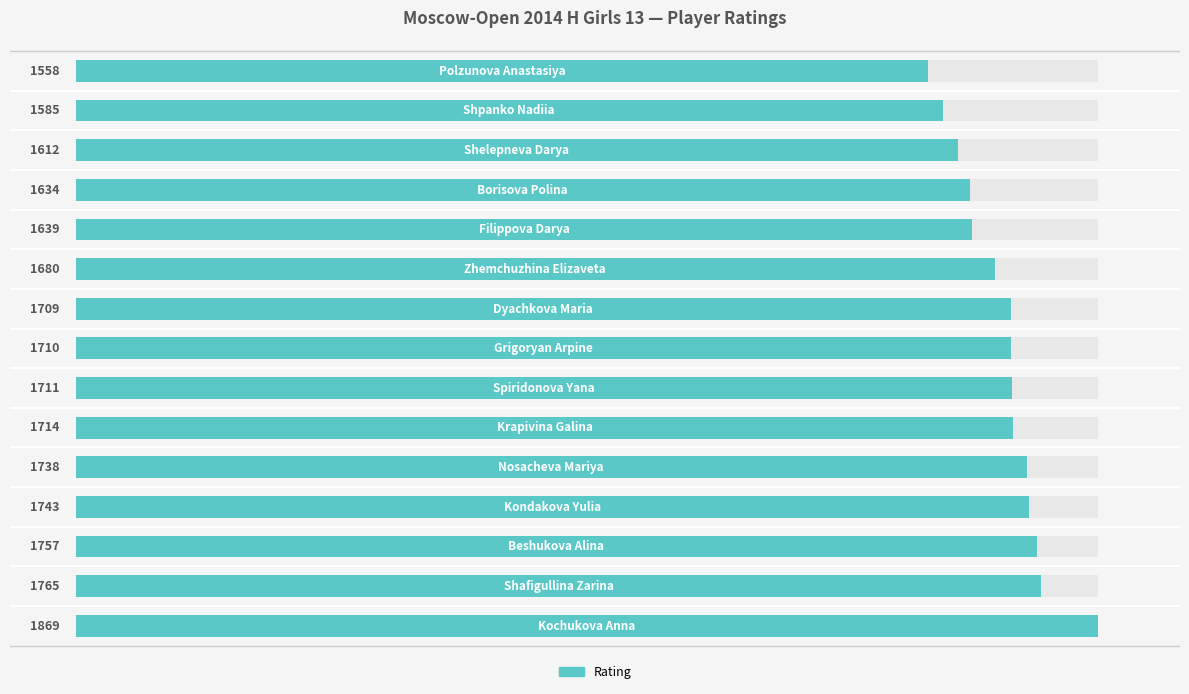

Count the number of categories in the chart.

15